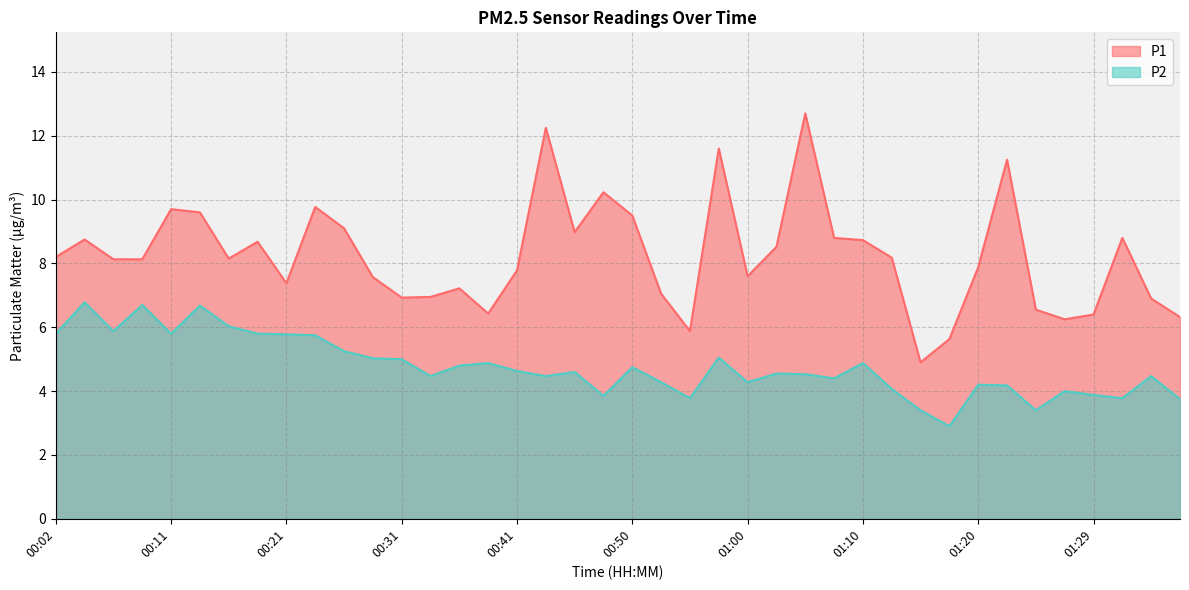

What is the difference between the highest and lowest values at 00:16?

2.1